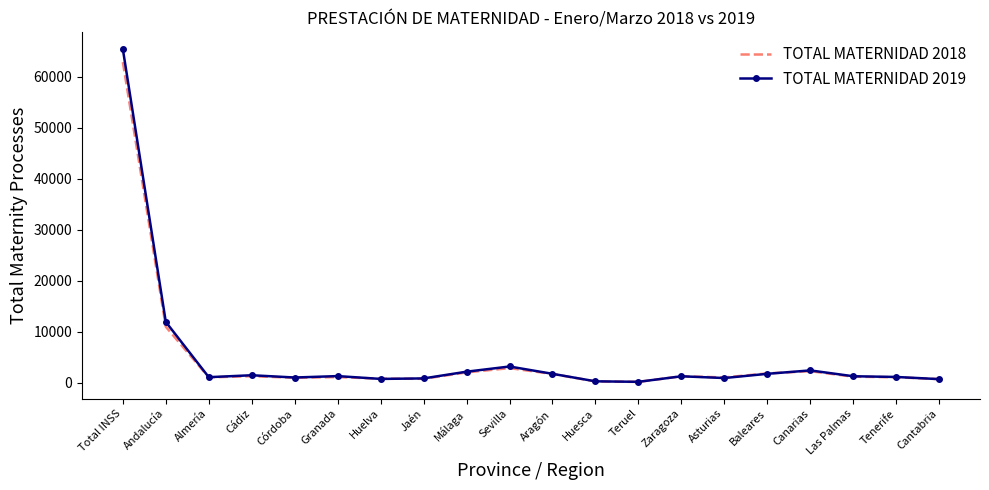

What are all the series names shown in the legend?

TOTAL MATERNIDAD 2018, TOTAL MATERNIDAD 2019